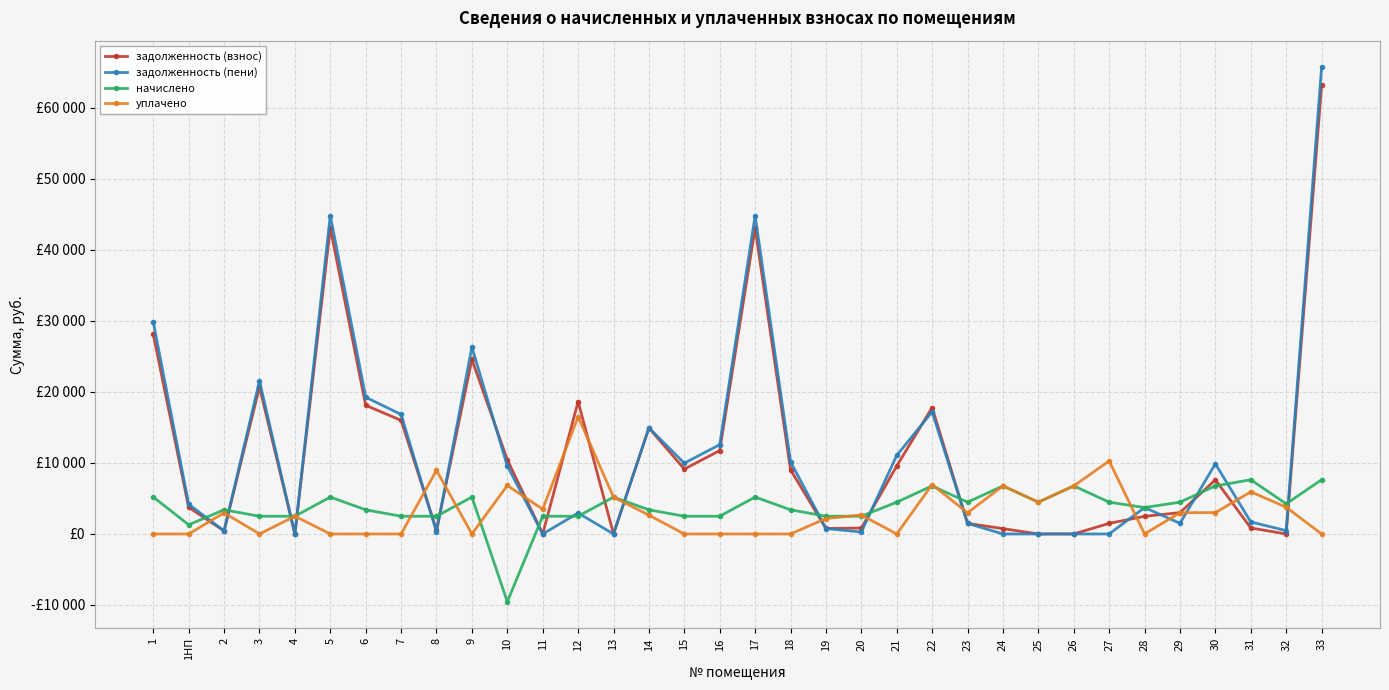

Is this an area chart (filled region under the line)?

No